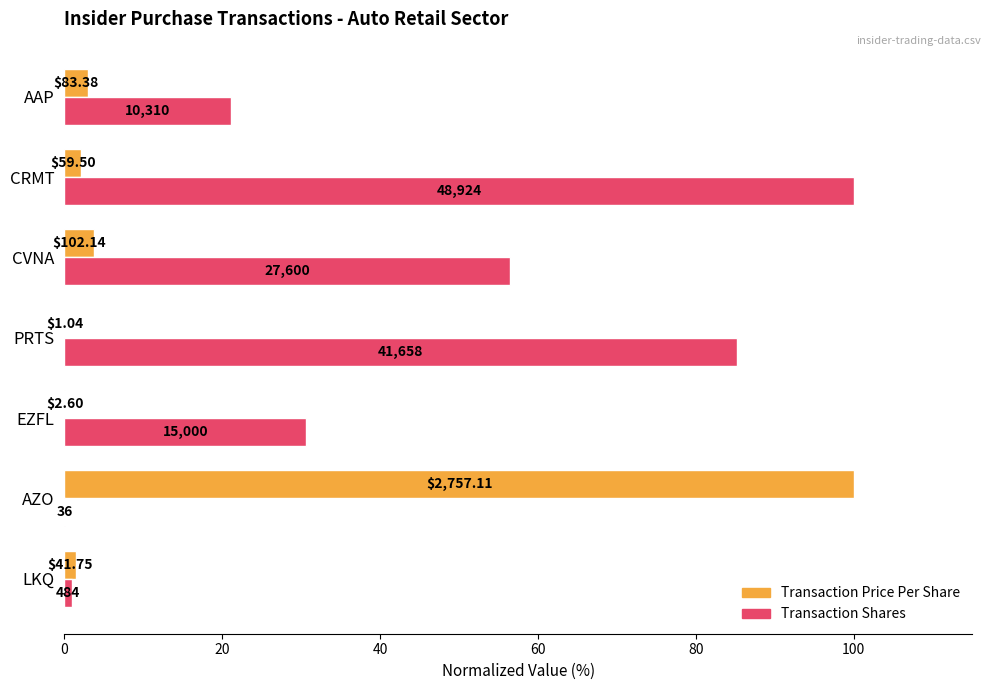

Reading left to right, list all the values displayed in this chart.

transactionPricePerShare: 1.5	100.0	0.1	0.0	3.7	2.2	3.0
transactionShares: 1.0	0.1	30.7	85.1	56.4	100.0	21.1